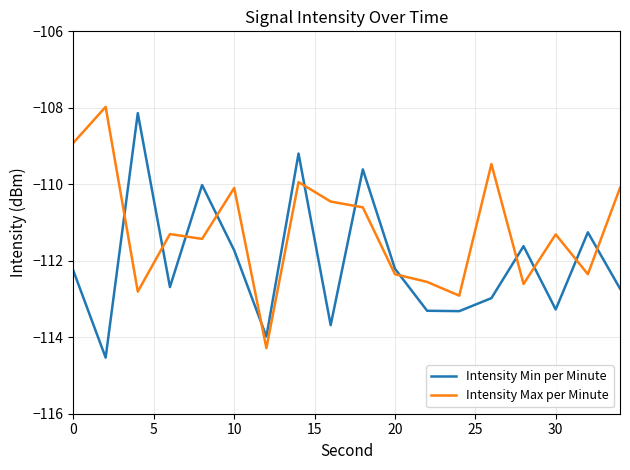

True or false: Intensity Min per Minute and Intensity Max per Minute intersect in this chart.

True